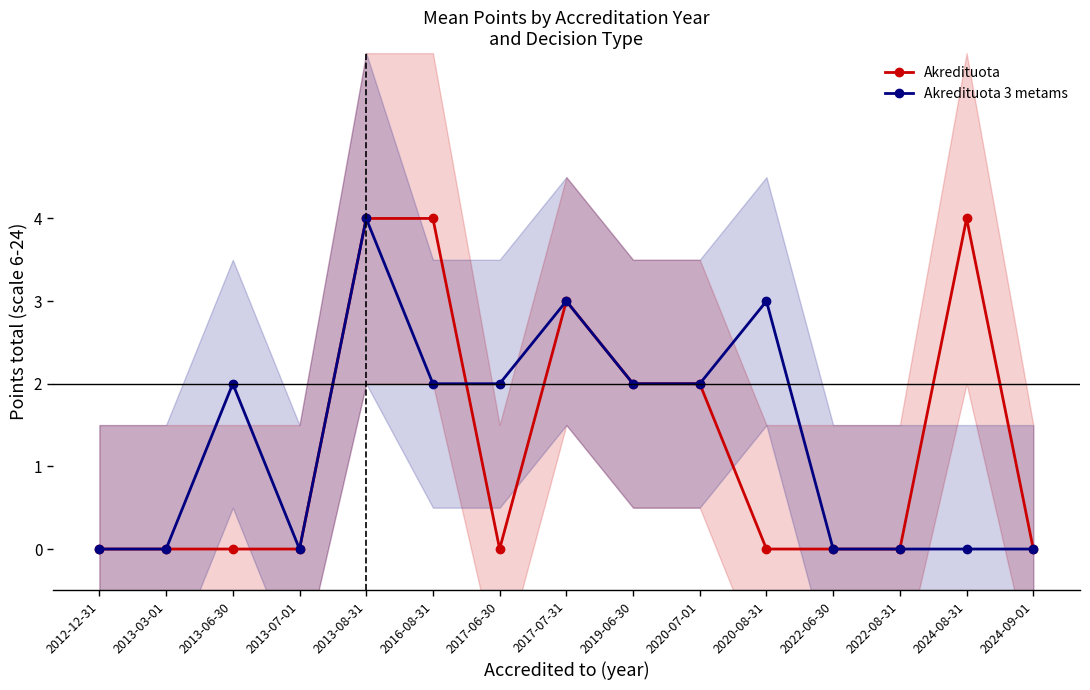

True or false: Akredituota and Akredituota 3 metams cross at least once.

True